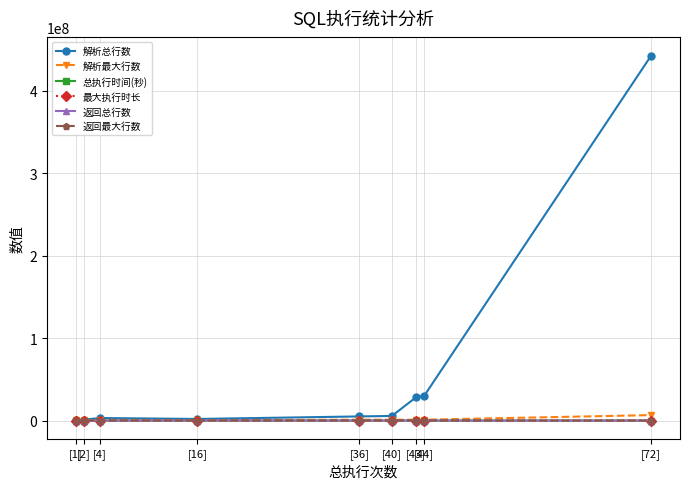

What is the spread (max minus min) of values at [4]?

3079545